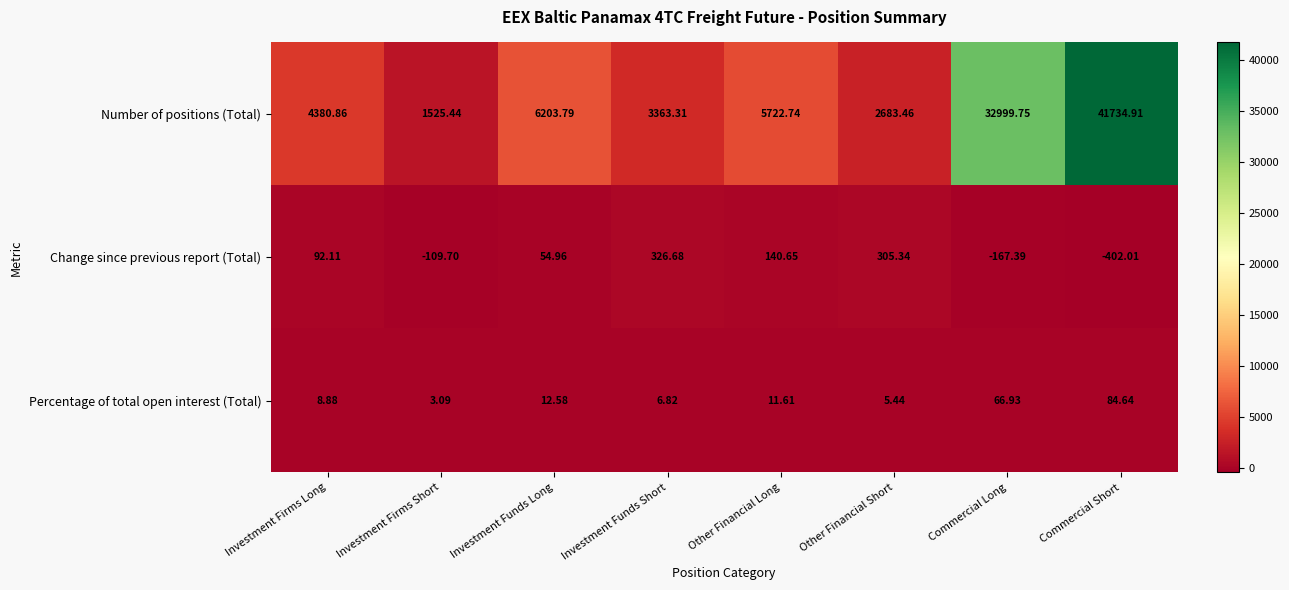

Which series has the largest range (max minus min)?

Number of positions (Total)